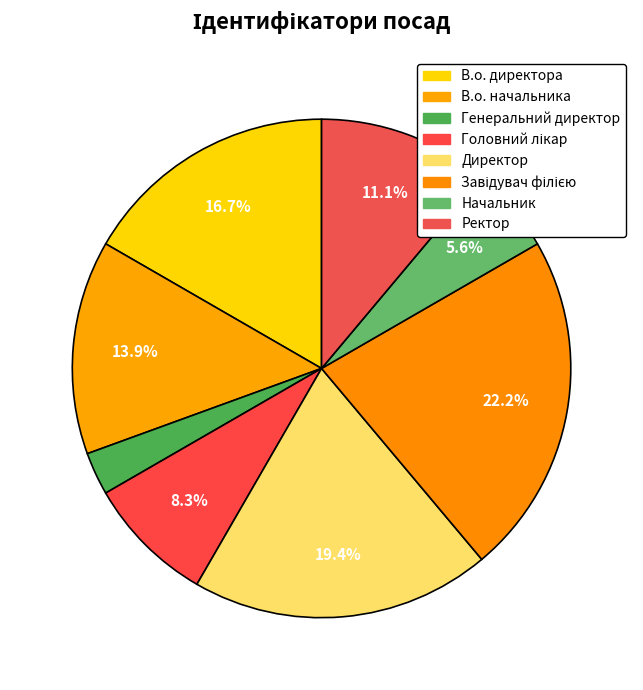

To the nearest percent, what is the average slice percentage?

12%